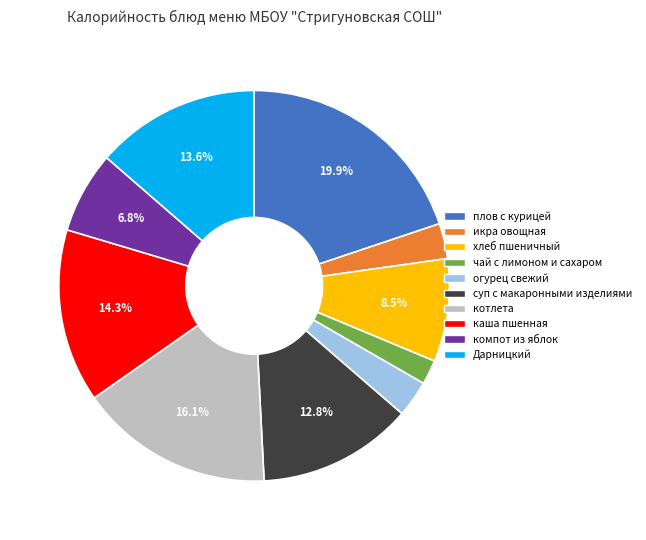

To the nearest percent, what percentage of the pie is Дарницкий?

14%